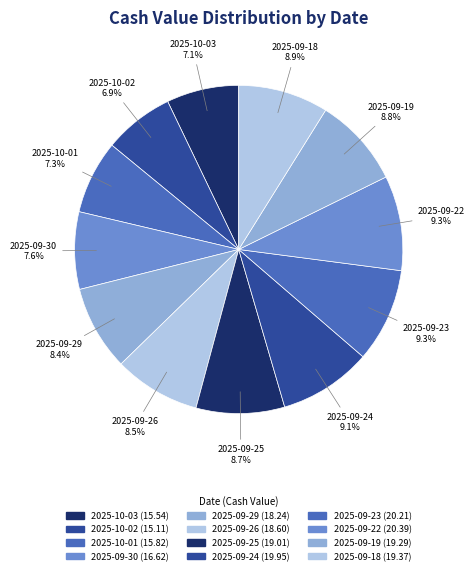

What percentage is the 2025-10-03 slice, to the nearest percent?

7%